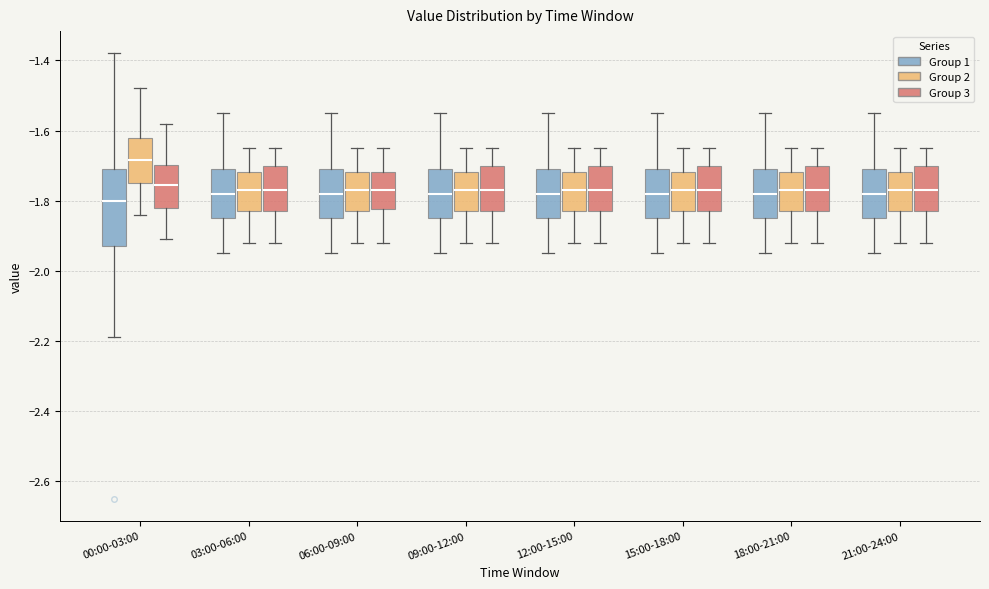

Reading left to right, transcribe this box plot: for each box, give where its median line is, the range the box spans, and where its two whiskers end, as read against the y-axis. The values are not printed on the chart, so give them approximately, as read against the axis.

00:00-03:00 (Group 1): median -1.80, box -1.92 to -1.70, whiskers -2.18 to -1.38
00:00-03:00 (Group 2): median -1.68, box -1.74 to -1.62, whiskers -1.84 to -1.48
00:00-03:00 (Group 3): median -1.76, box -1.82 to -1.70, whiskers -1.90 to -1.58
03:00-06:00 (Group 1): median -1.78, box -1.84 to -1.70, whiskers -1.94 to -1.54
03:00-06:00 (Group 2): median -1.76, box -1.82 to -1.72, whiskers -1.92 to -1.64
03:00-06:00 (Group 3): median -1.76, box -1.82 to -1.70, whiskers -1.92 to -1.64
06:00-09:00 (Group 1): median -1.78, box -1.84 to -1.70, whiskers -1.94 to -1.54
06:00-09:00 (Group 2): median -1.76, box -1.82 to -1.72, whiskers -1.92 to -1.64
06:00-09:00 (Group 3): median -1.76, box -1.82 to -1.72, whiskers -1.92 to -1.64
09:00-12:00 (Group 1): median -1.78, box -1.84 to -1.70, whiskers -1.94 to -1.54
09:00-12:00 (Group 2): median -1.76, box -1.82 to -1.72, whiskers -1.92 to -1.64
09:00-12:00 (Group 3): median -1.76, box -1.82 to -1.70, whiskers -1.92 to -1.64
12:00-15:00 (Group 1): median -1.78, box -1.84 to -1.70, whiskers -1.94 to -1.54
12:00-15:00 (Group 2): median -1.76, box -1.82 to -1.72, whiskers -1.92 to -1.64
12:00-15:00 (Group 3): median -1.76, box -1.82 to -1.70, whiskers -1.92 to -1.64
15:00-18:00 (Group 1): median -1.78, box -1.84 to -1.70, whiskers -1.94 to -1.54
15:00-18:00 (Group 2): median -1.76, box -1.82 to -1.72, whiskers -1.92 to -1.64
15:00-18:00 (Group 3): median -1.76, box -1.82 to -1.70, whiskers -1.92 to -1.64
18:00-21:00 (Group 1): median -1.78, box -1.84 to -1.70, whiskers -1.94 to -1.54
18:00-21:00 (Group 2): median -1.76, box -1.82 to -1.72, whiskers -1.92 to -1.64
18:00-21:00 (Group 3): median -1.76, box -1.82 to -1.70, whiskers -1.92 to -1.64
21:00-24:00 (Group 1): median -1.78, box -1.84 to -1.70, whiskers -1.94 to -1.54
21:00-24:00 (Group 2): median -1.76, box -1.82 to -1.72, whiskers -1.92 to -1.64
21:00-24:00 (Group 3): median -1.76, box -1.82 to -1.70, whiskers -1.92 to -1.64